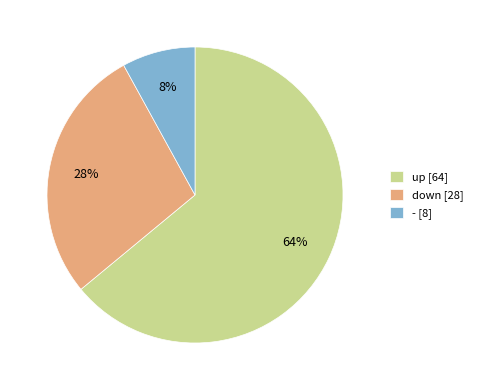

How many slices are in this pie chart?

3